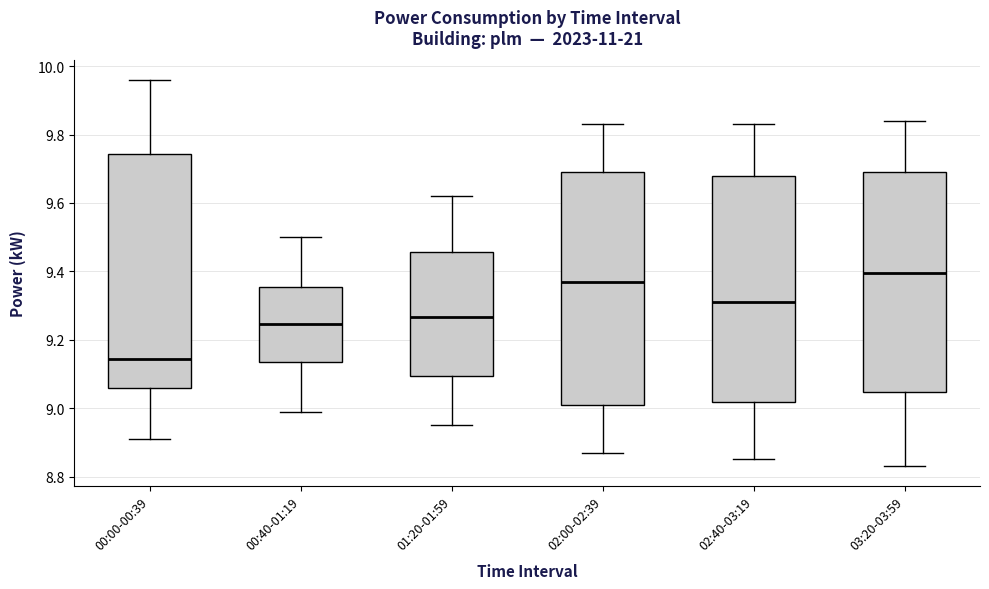

Reading left to right, transcribe this box plot: for each box, give where its median line is, the range the box spans, and where its two whiskers end, as read against the y-axis. The values are not printed on the chart, so give them approximately, as read against the axis.

00:00-00:39: median 9.14, box 9.06 to 9.74, whiskers 8.92 to 9.96
00:40-01:19: median 9.24, box 9.14 to 9.36, whiskers 9.00 to 9.50
01:20-01:59: median 9.26, box 9.10 to 9.46, whiskers 8.96 to 9.62
02:00-02:39: median 9.38, box 9.02 to 9.70, whiskers 8.88 to 9.84
02:40-03:19: median 9.32, box 9.02 to 9.68, whiskers 8.86 to 9.84
03:20-03:59: median 9.40, box 9.04 to 9.70, whiskers 8.84 to 9.84